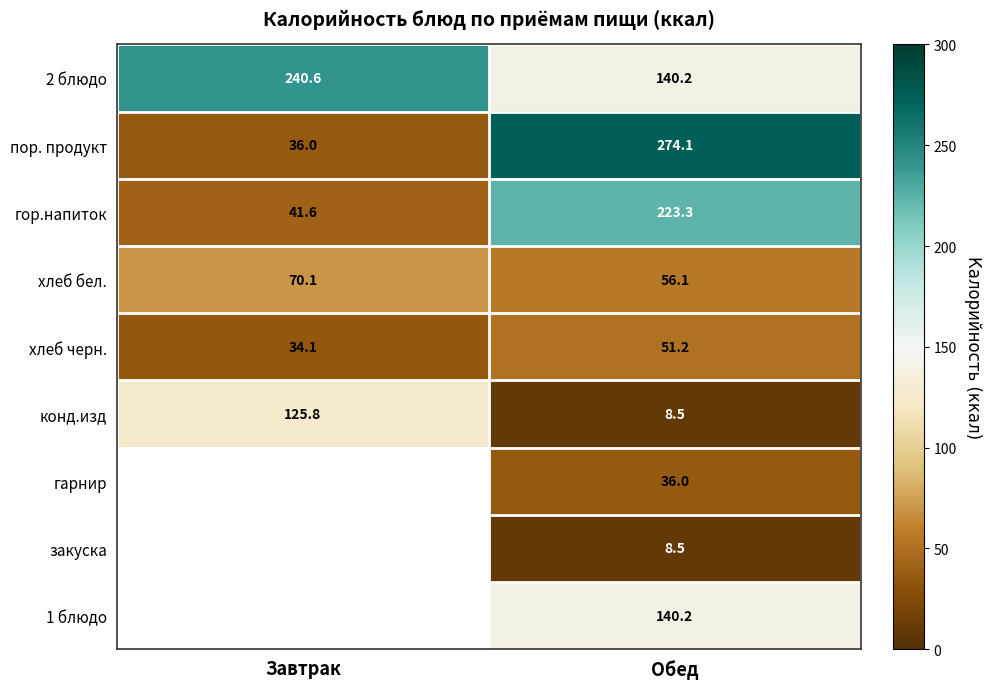

What is the greatest value displayed?

274.1